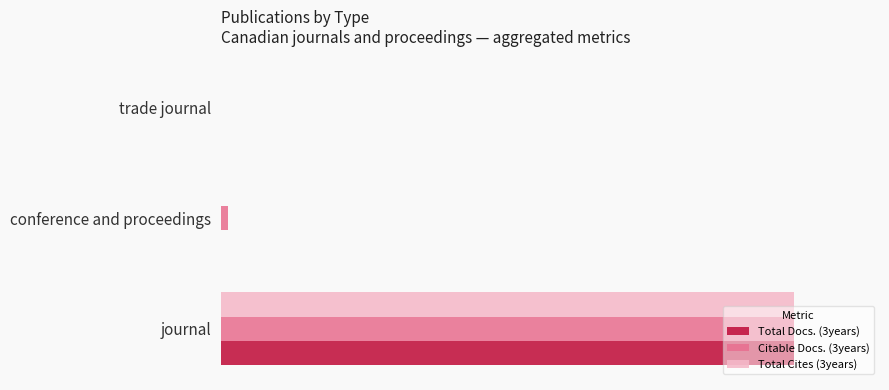

What are all the series names shown in the legend?

Total Docs. (3years), Citable Docs. (3years), Total Cites (3years)